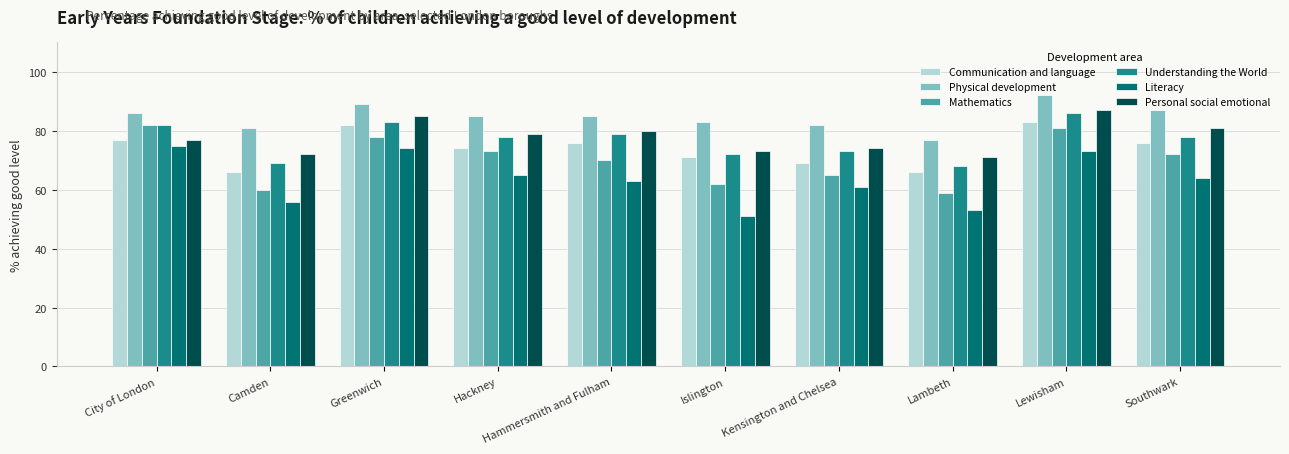

Is it true that Personal social emotional equals 74 at Kensington and Chelsea?

True